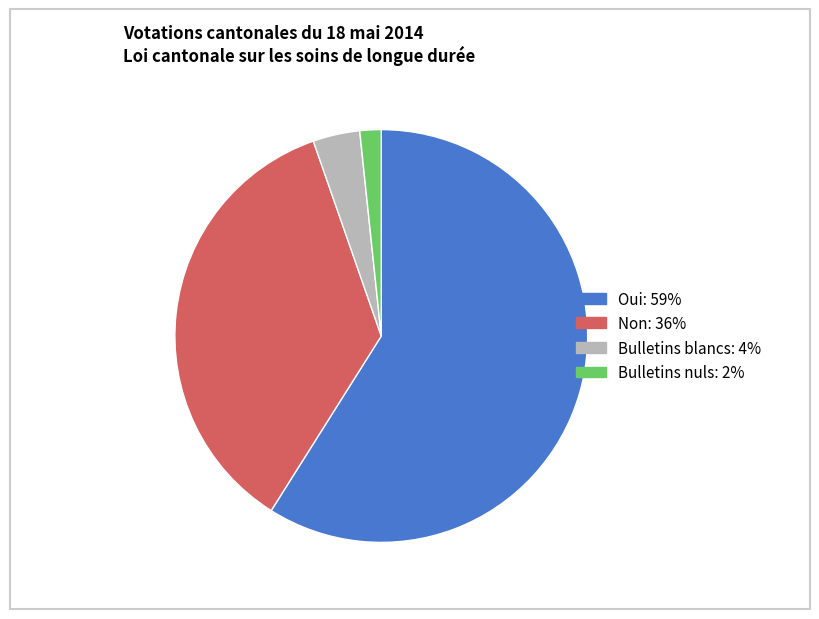

Is it true that Oui is 59% of the pie?

True